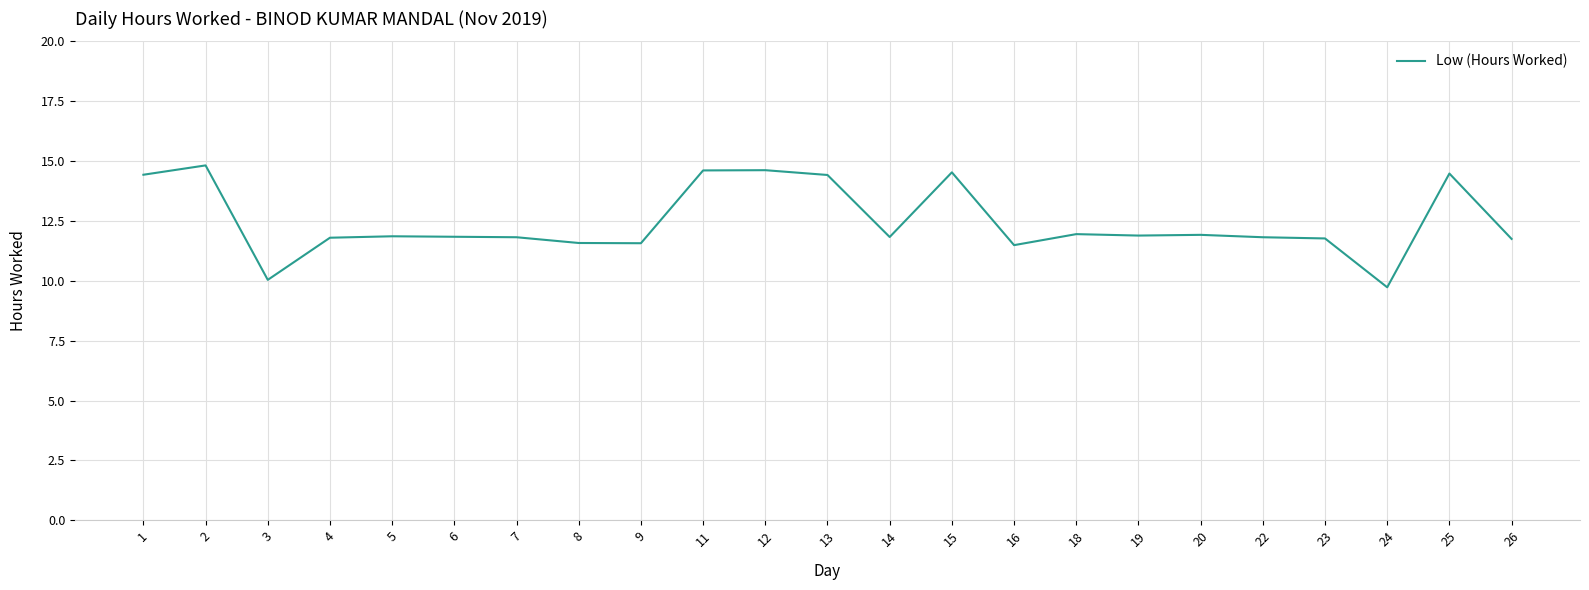

Which has a higher value, 8 or 2?

2